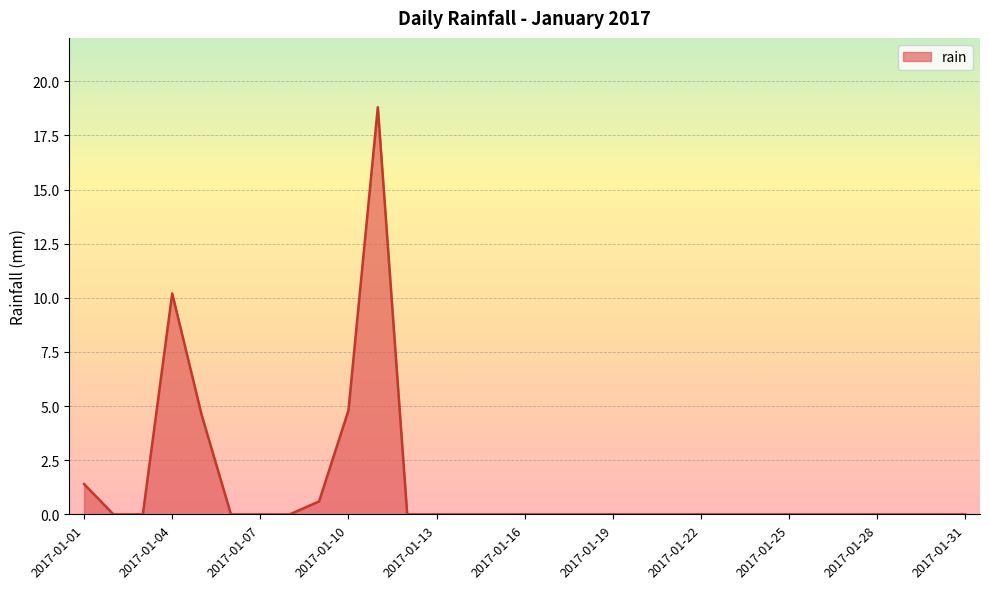

What is the greatest value displayed?

18.8